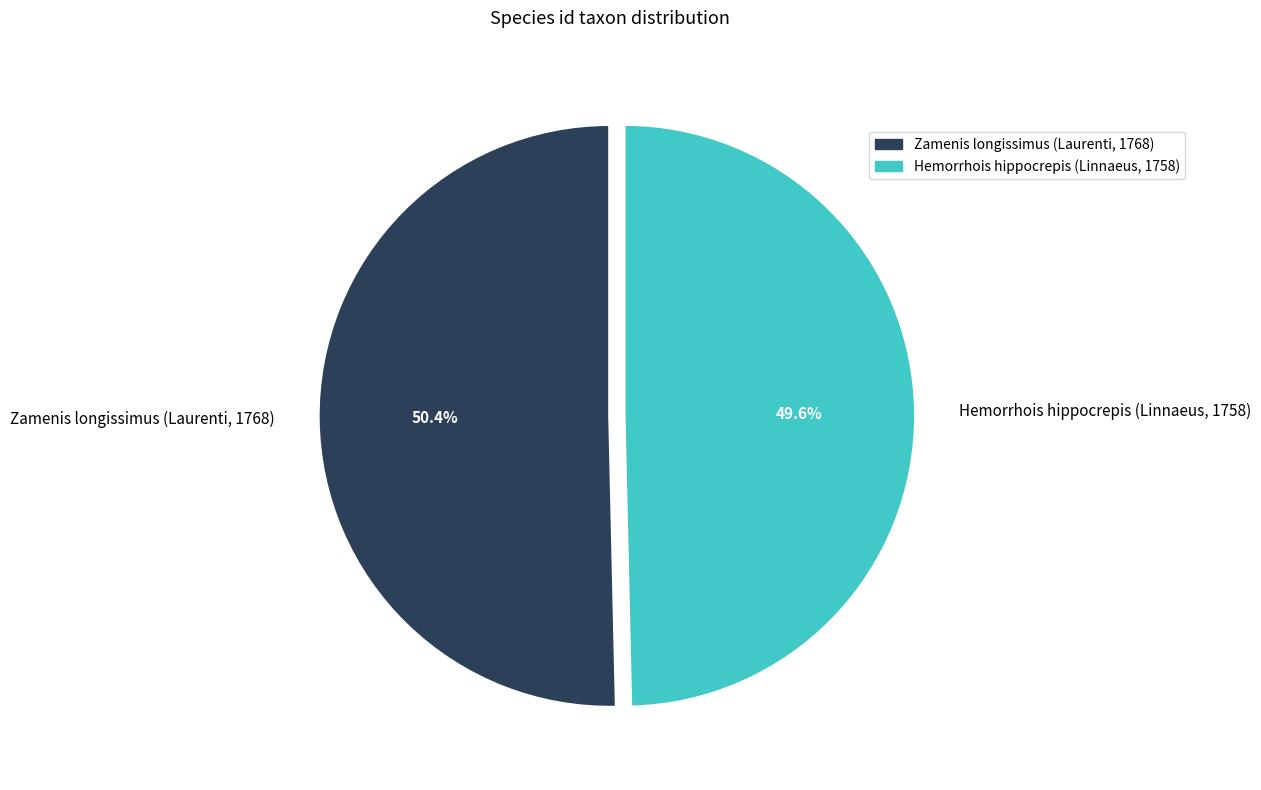

What percentage is the Hemorrhois hippocrepis (Linnaeus, 1758) slice, to the nearest percent?

50%